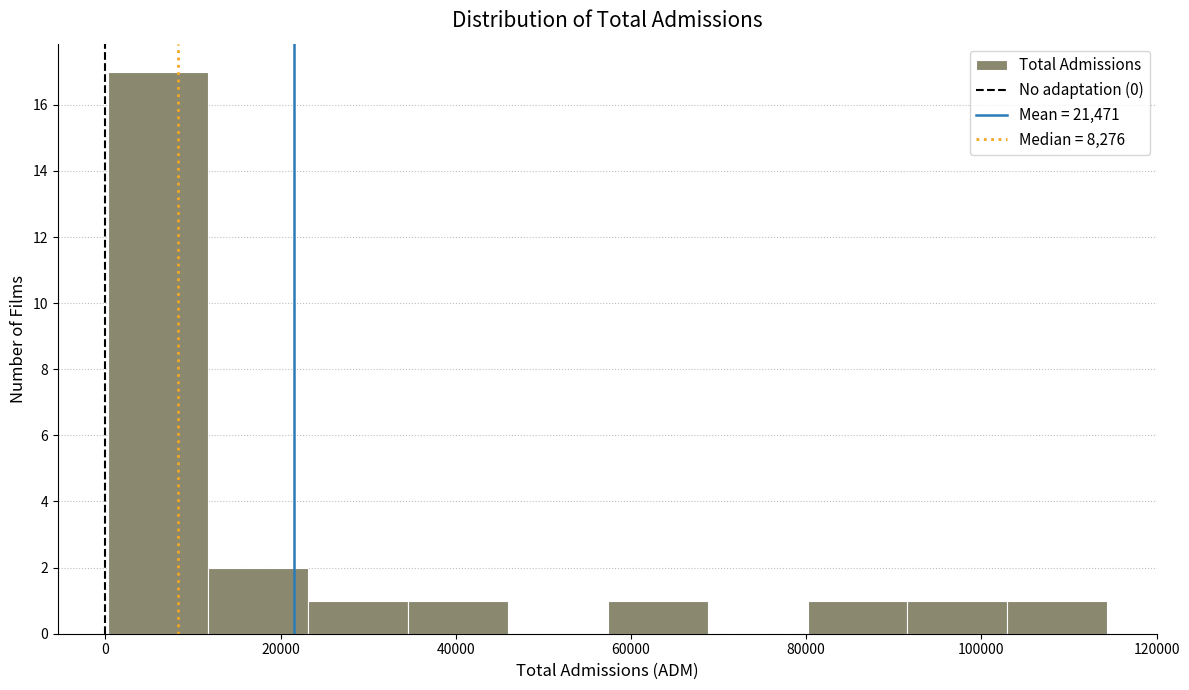

How tall is the bar that spans 34000 to 46000 on the x-axis? Neither the bar edges nor the heights are printed on the chart, so give them approximately, as read against the axes.

1